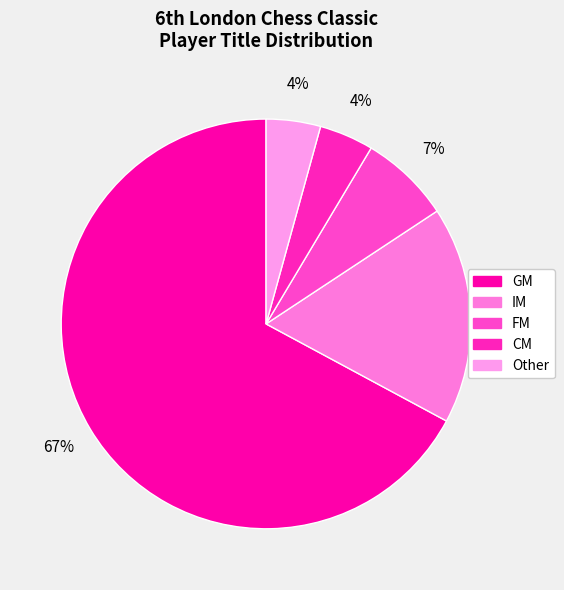

How many segments does this pie chart have?

5